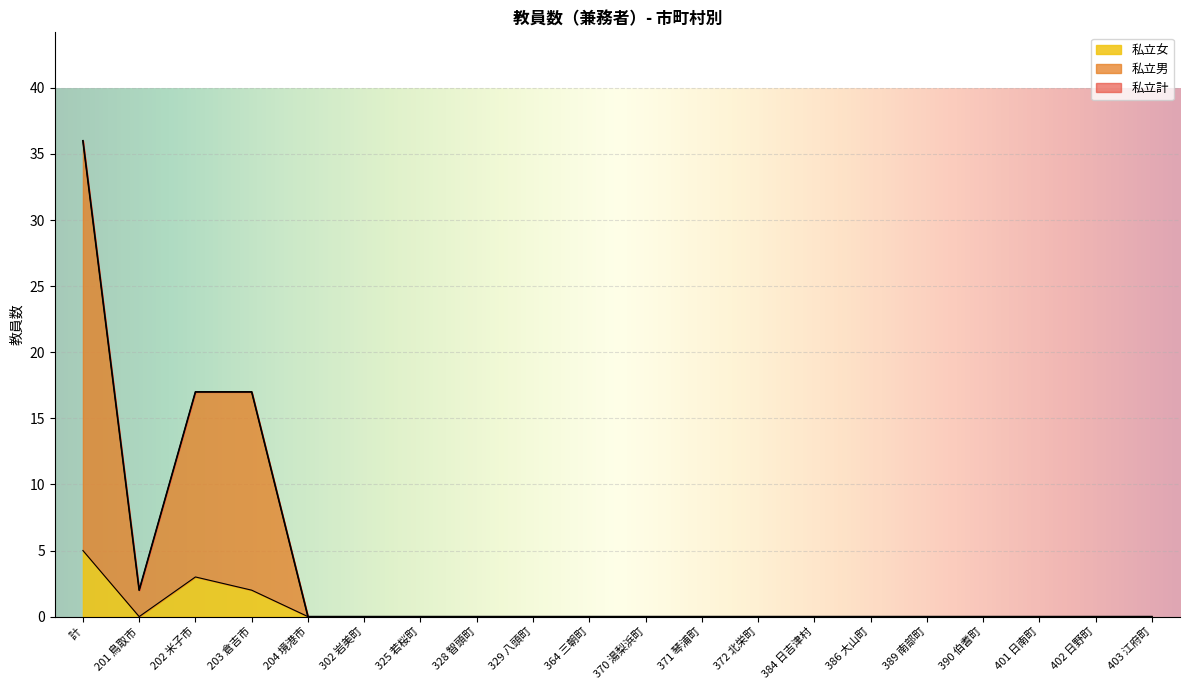

Which series has the widest spread of values?

私立計